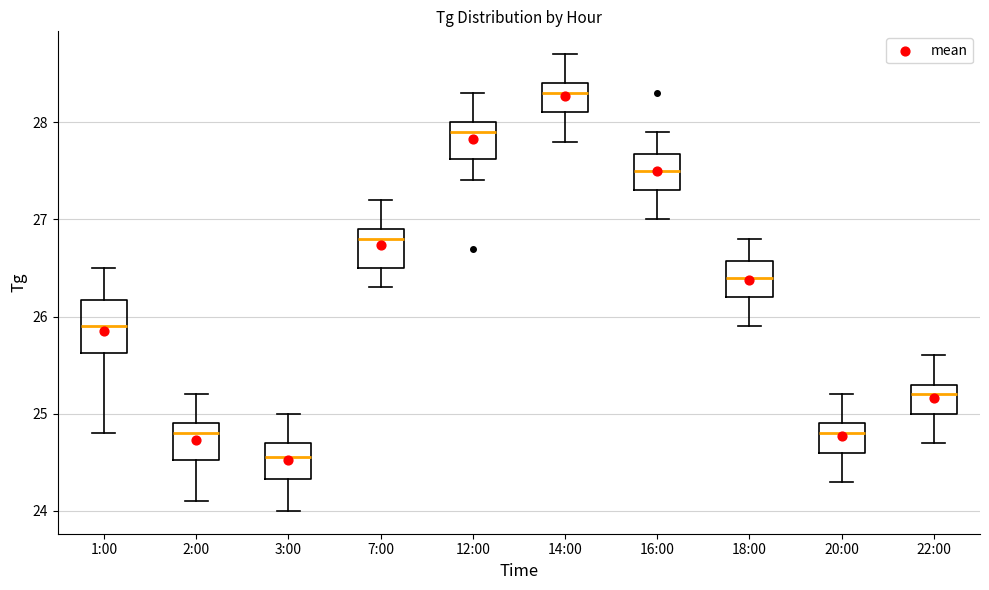

Reading left to right, transcribe this box plot: for each box, give where its median line is, the range the box spans, and where its two whiskers end, as read against the y-axis. The values are not printed on the chart, so give them approximately, as read against the axis.

1:00: median 25.9, box 25.6 to 26.2, whiskers 24.8 to 26.5
2:00: median 24.8, box 24.5 to 24.9, whiskers 24.1 to 25.2
3:00: median 24.6, box 24.3 to 24.7, whiskers 24.0 to 25.0
7:00: median 26.8, box 26.5 to 26.9, whiskers 26.3 to 27.2
12:00: median 27.9, box 27.6 to 28.0, whiskers 27.4 to 28.3
14:00: median 28.3, box 28.1 to 28.4, whiskers 27.8 to 28.7
16:00: median 27.5, box 27.3 to 27.7, whiskers 27.0 to 27.9
18:00: median 26.4, box 26.2 to 26.6, whiskers 25.9 to 26.8
20:00: median 24.8, box 24.6 to 24.9, whiskers 24.3 to 25.2
22:00: median 25.2, box 25.0 to 25.3, whiskers 24.7 to 25.6